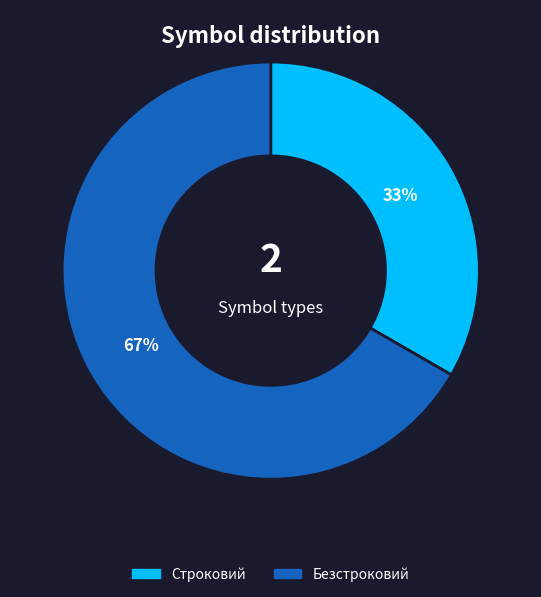

What is the smallest slice in the pie chart?

Строковий